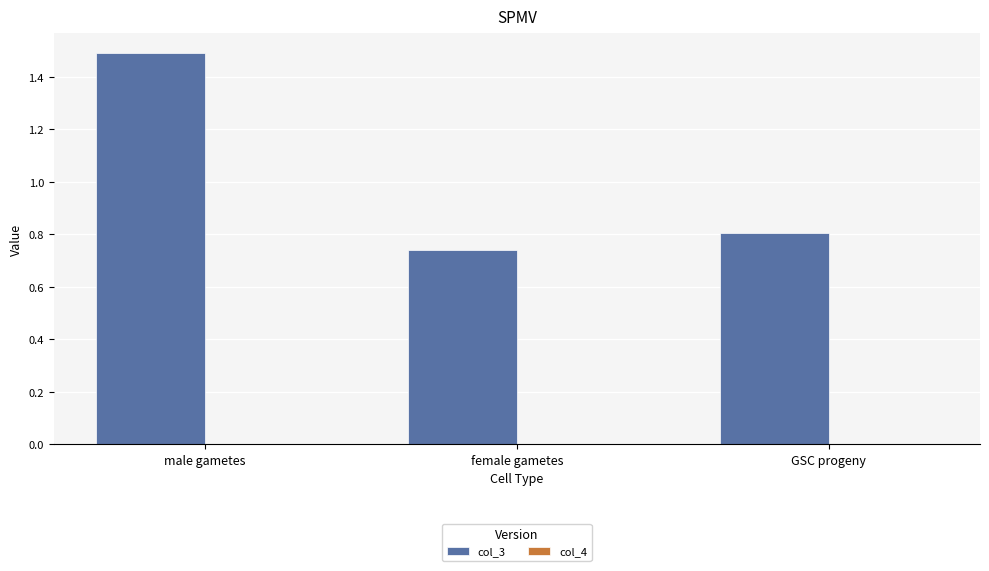

Where is col_3 nearest to the value 1?

GSC progeny